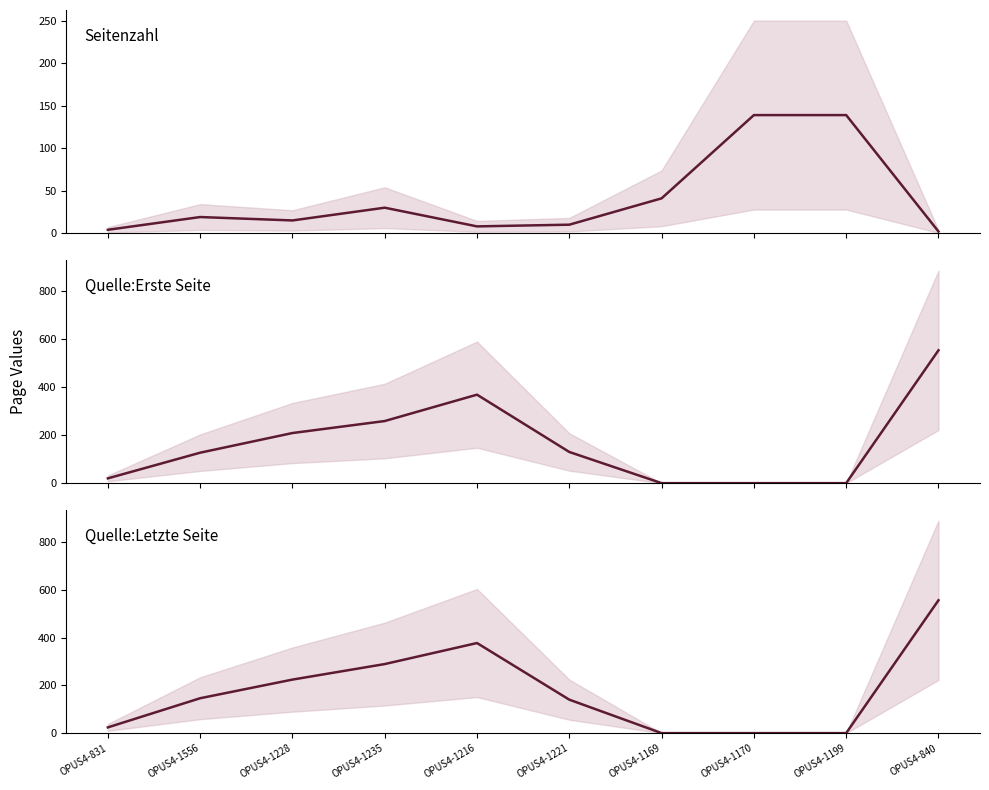

In Quelle:Erste Seite, how many points are higher than both neighbors (excluding endpoints)?

1